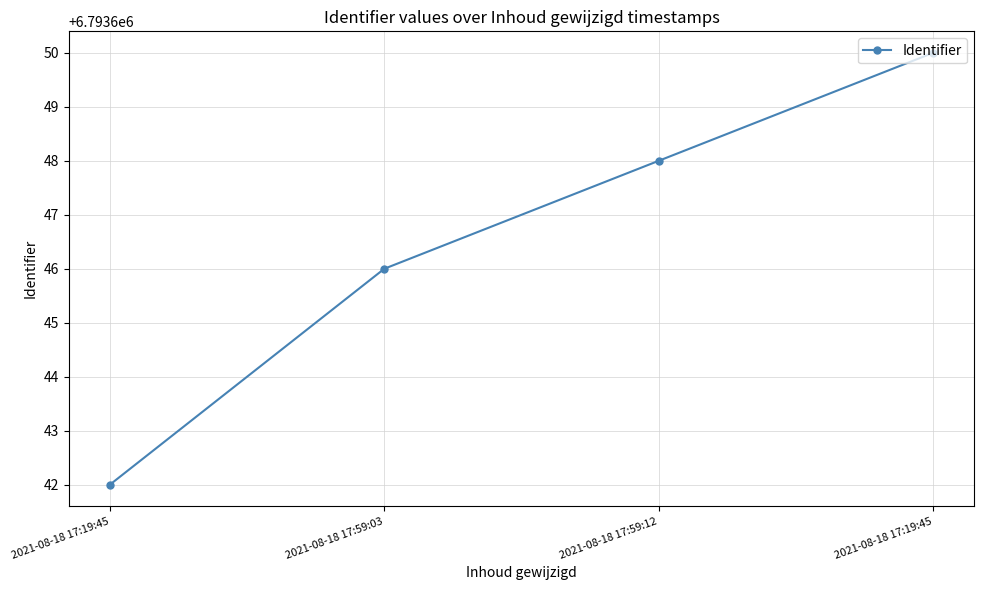

How many lines are shown in the chart?

1